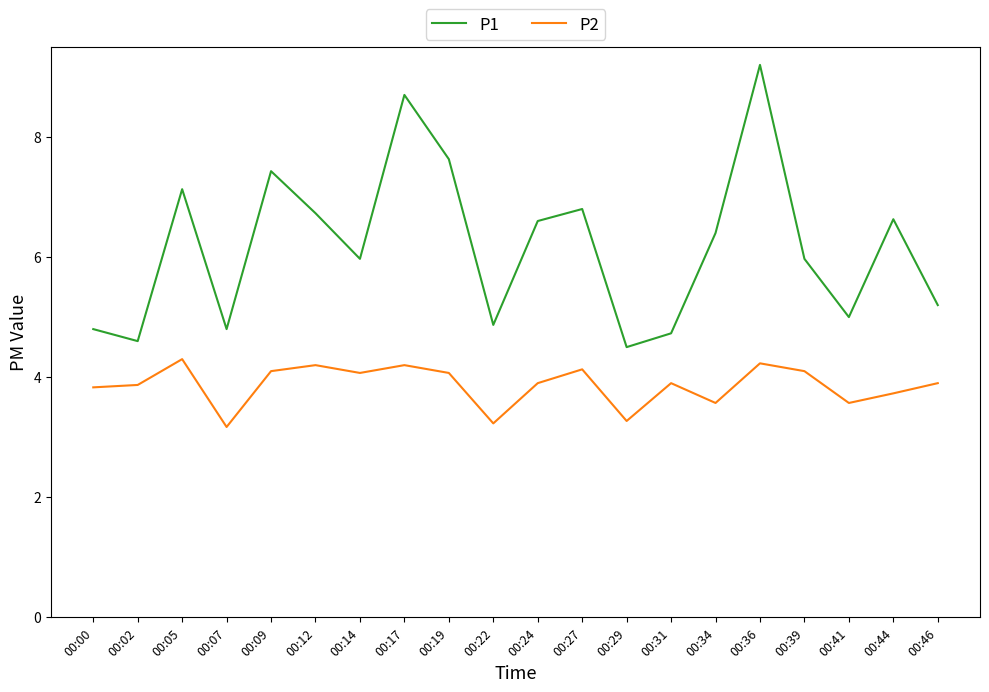

Read the P2 value at 00:31.

3.9